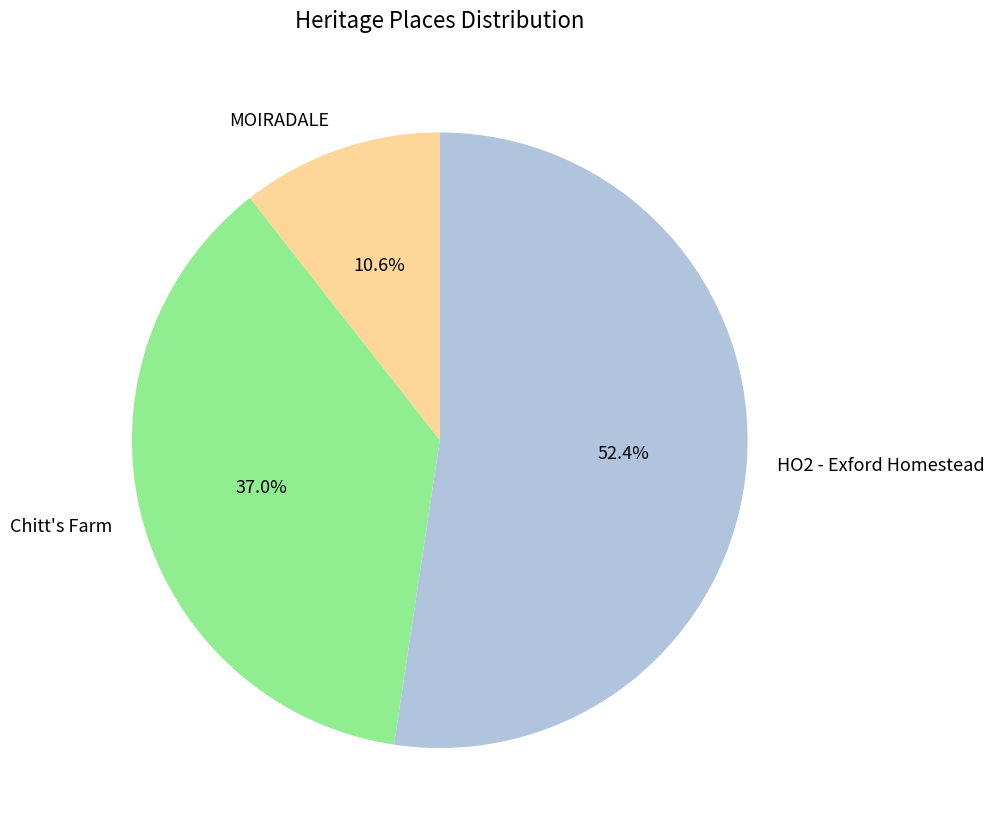

Which slice is the smallest?

MOIRADALE